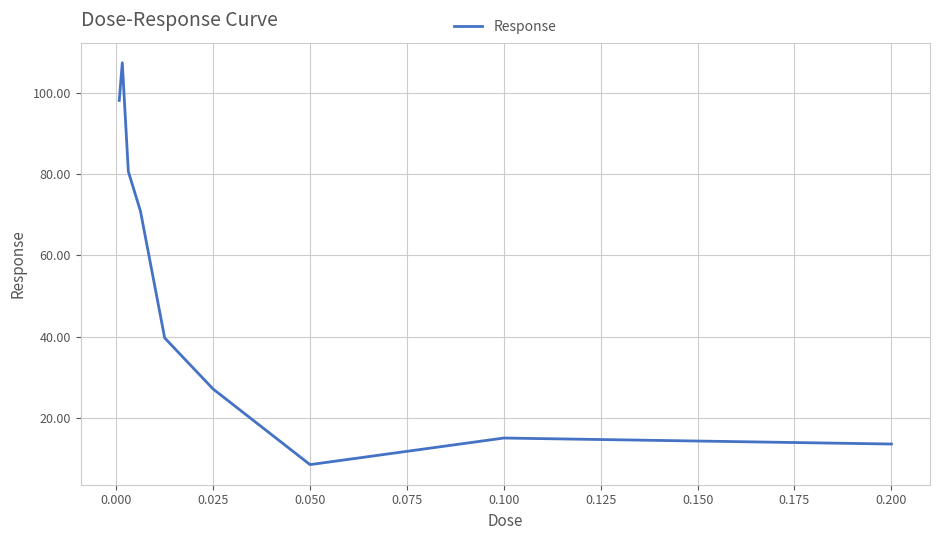

Reading left to right, what are all the values shown in this chart?

98.1	107.3	80.6	70.9	39.7	27.2	8.6	15.1	13.7